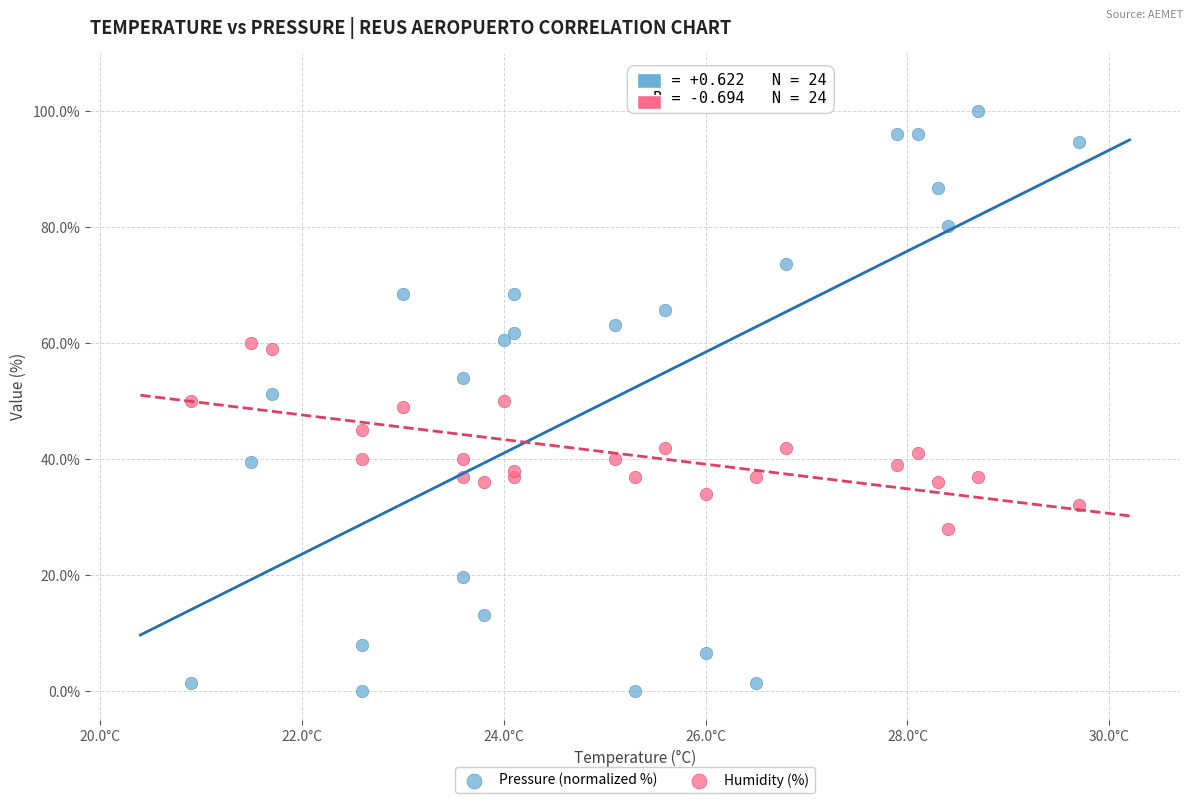

Which series has the widest spread of Y values?

Pressure (normalized %)